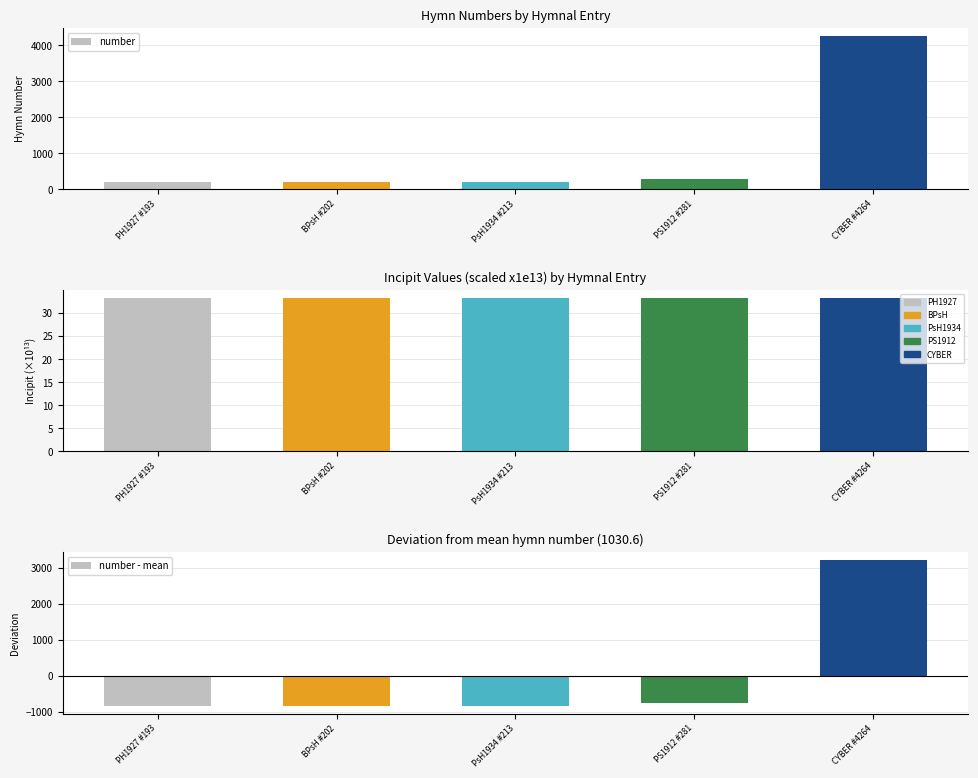

How many values in the number series exceed 213?

2